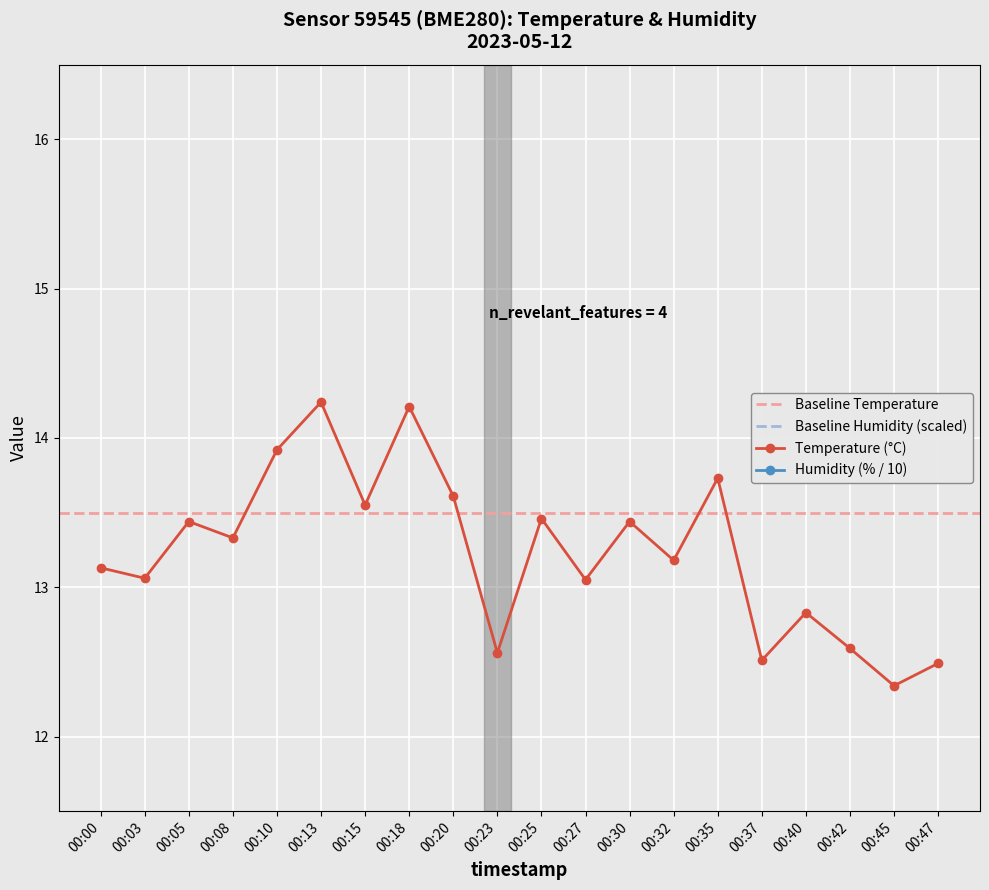

List the series in order of their overall mean, lowest first.

humidity, temperature